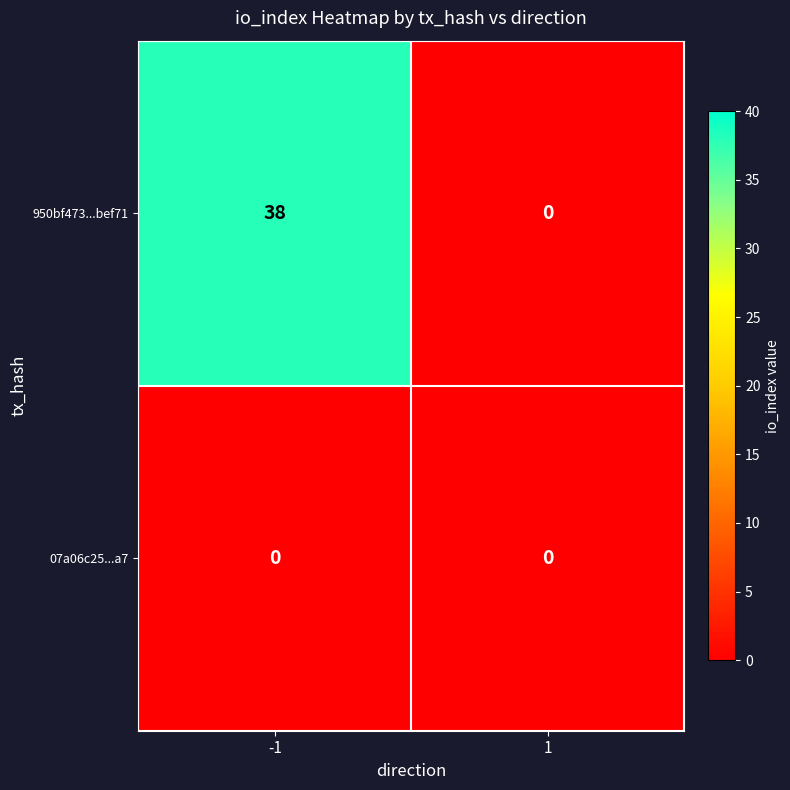

The 950bf473...bef71 series shows 38 at -1. True or false?

True